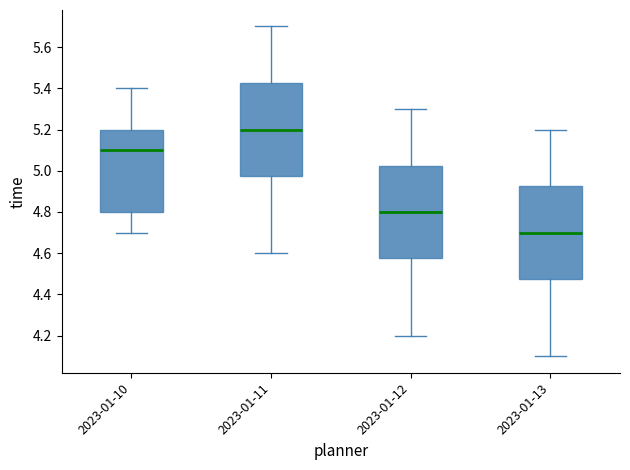

Reading left to right, read every box against the y-axis: the position of its median line, the range the box covers, and the ends of its whiskers. The values are not printed on the chart, so give them approximately, as read against the axis.

2023-01-10: median 5.10, box 4.80 to 5.20, whiskers 4.70 to 5.40
2023-01-11: median 5.20, box 4.98 to 5.42, whiskers 4.60 to 5.70
2023-01-12: median 4.80, box 4.58 to 5.02, whiskers 4.20 to 5.30
2023-01-13: median 4.70, box 4.48 to 4.92, whiskers 4.10 to 5.20